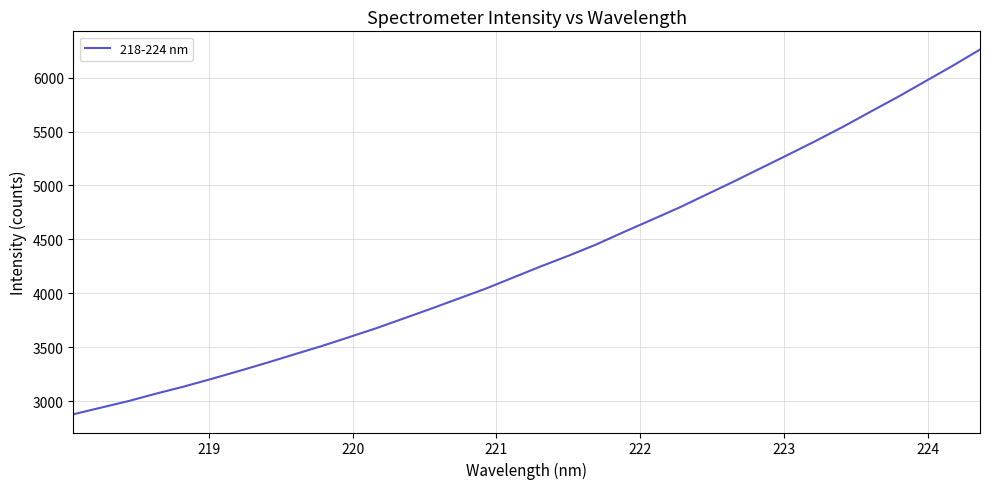

What is the greatest value displayed?

6260.5